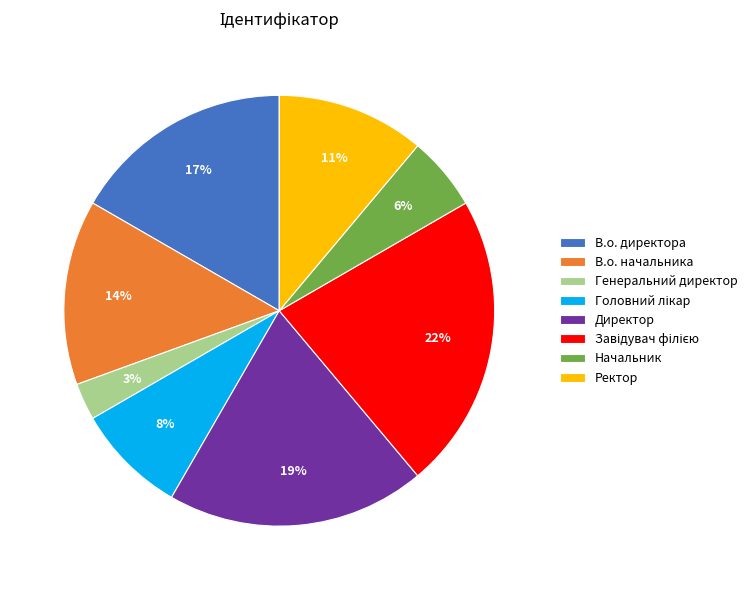

Combined, do Начальник and Генеральний директор account for over 50%?

No